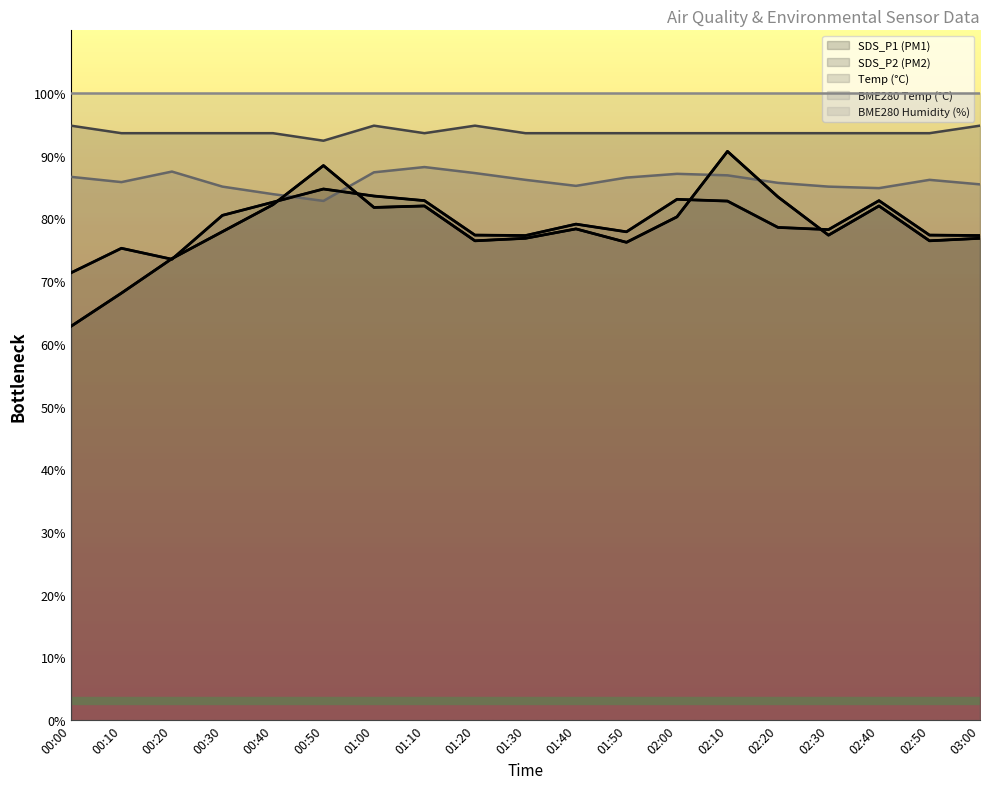

Where does the BME280_temperature series first go above 86?

00:00